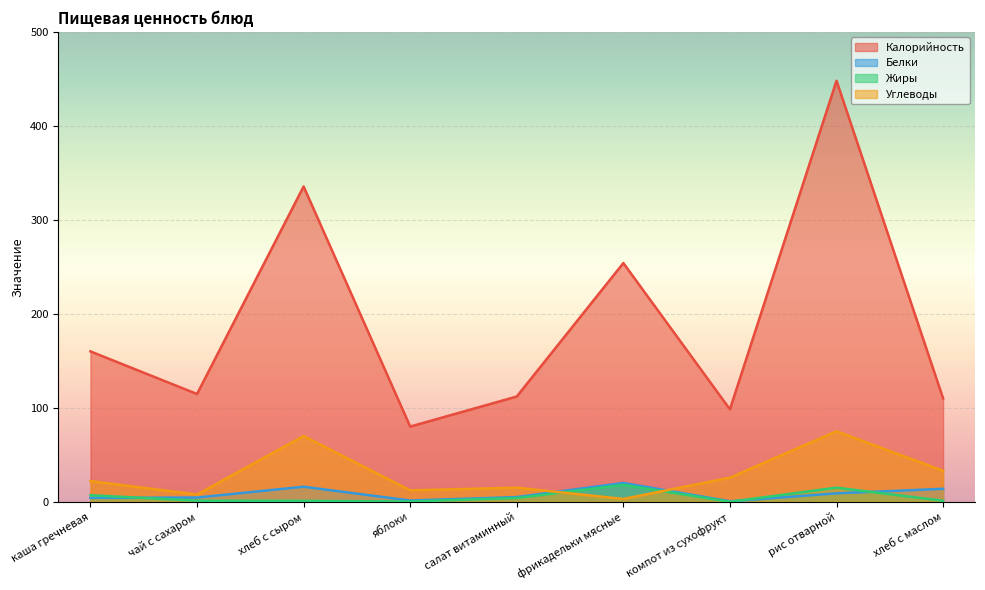

Between which two adjacent categories do Жиры and Углеводы first intersect?

салат витаминный and фрикадельки мясные